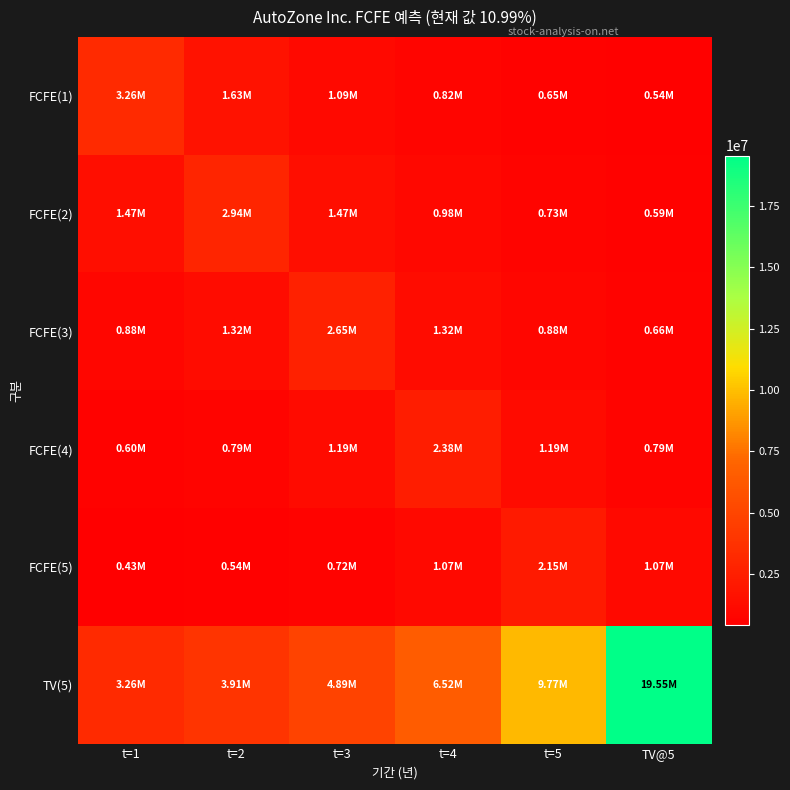

Reading left to right, what are all the values shown in this chart?

FCFE(1): t=1=3260833.0	t=2=1630416.5	t=3=1086944.3	t=4=815208.2	t=5=652166.6	TV@5=543472.2
FCFE(2): t=1=1468944.5	t=2=2937889.0	t=3=1468944.5	t=4=979296.3	t=5=734472.2	TV@5=587577.8
FCFE(3): t=1=882309.7	t=2=1323464.5	t=3=2646929.0	t=4=1323464.5	t=5=882309.7	TV@5=661732.2
FCFE(4): t=1=596196.0	t=2=794928.0	t=3=1192392.0	t=4=2384784.0	t=5=1192392.0	TV@5=794928.0
FCFE(5): t=1=429720.4	t=2=537150.5	t=3=716200.7	t=4=1074301.0	t=5=2148602.0	TV@5=1074301.0
TV(5): t=1=3257713.8	t=2=3909256.6	t=3=4886570.8	t=4=6515427.7	t=5=9773141.5	TV@5=19546283.0